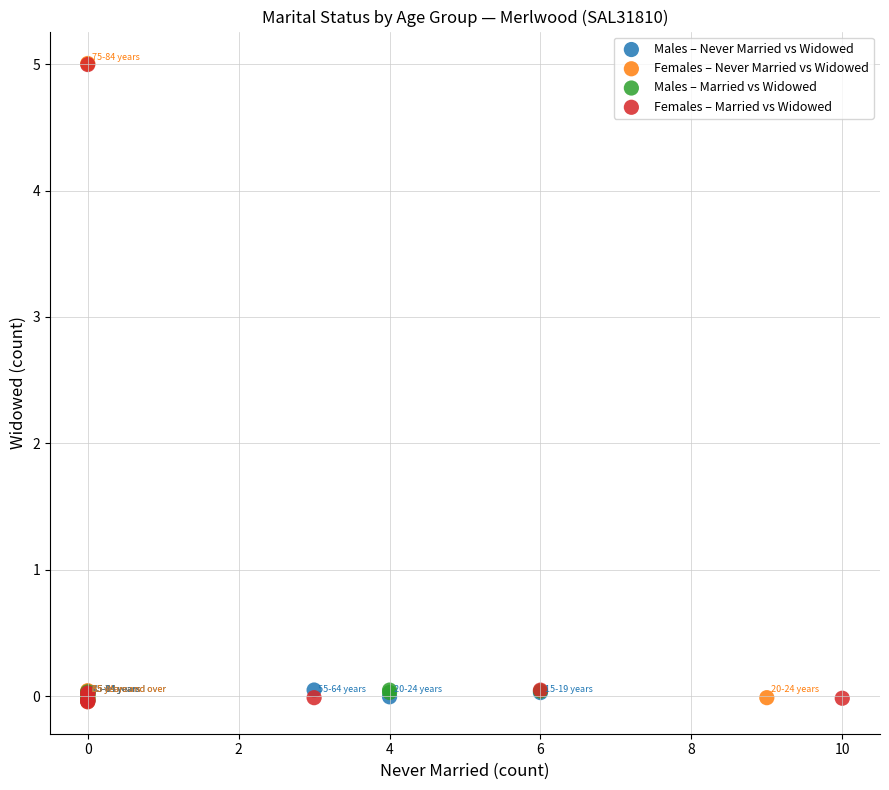

What are all the series names shown in the legend?

Males – Never Married vs Widowed, Females – Never Married vs Widowed, Males – Married vs Widowed, Females – Married vs Widowed